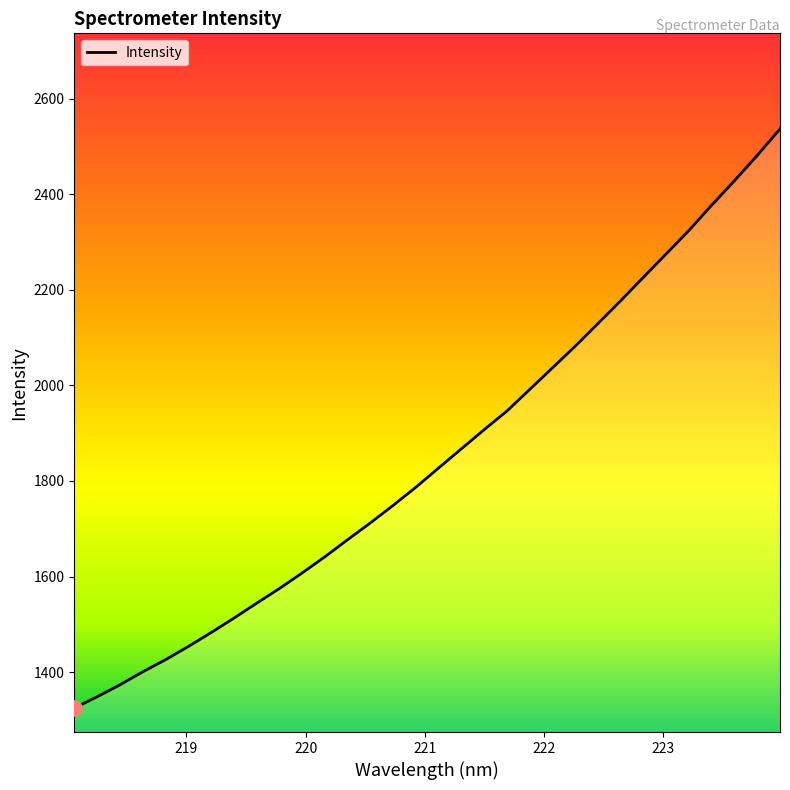

What is the smallest value displayed?

1324.9